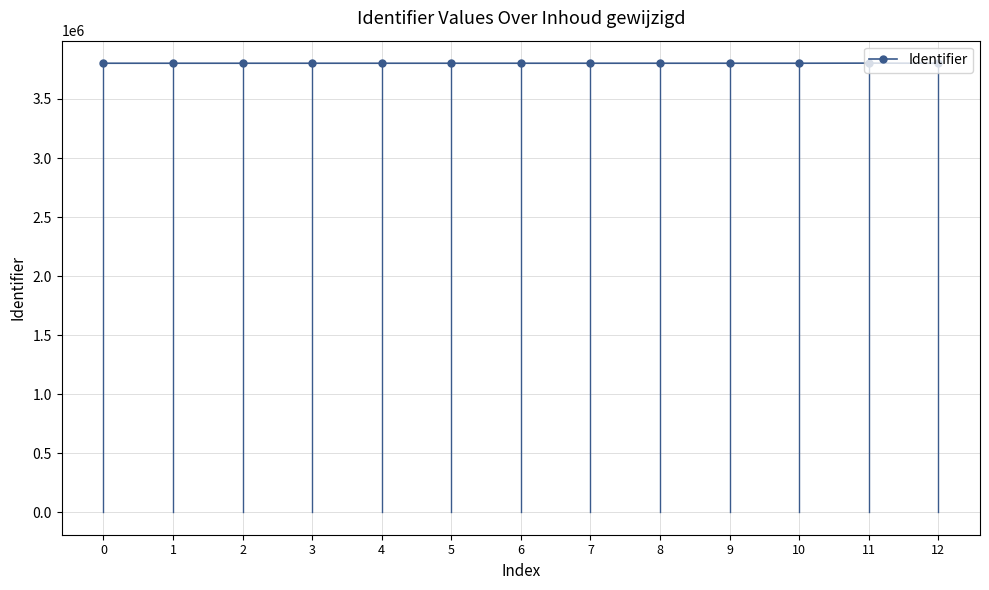

How many distinct data groups are displayed?

1